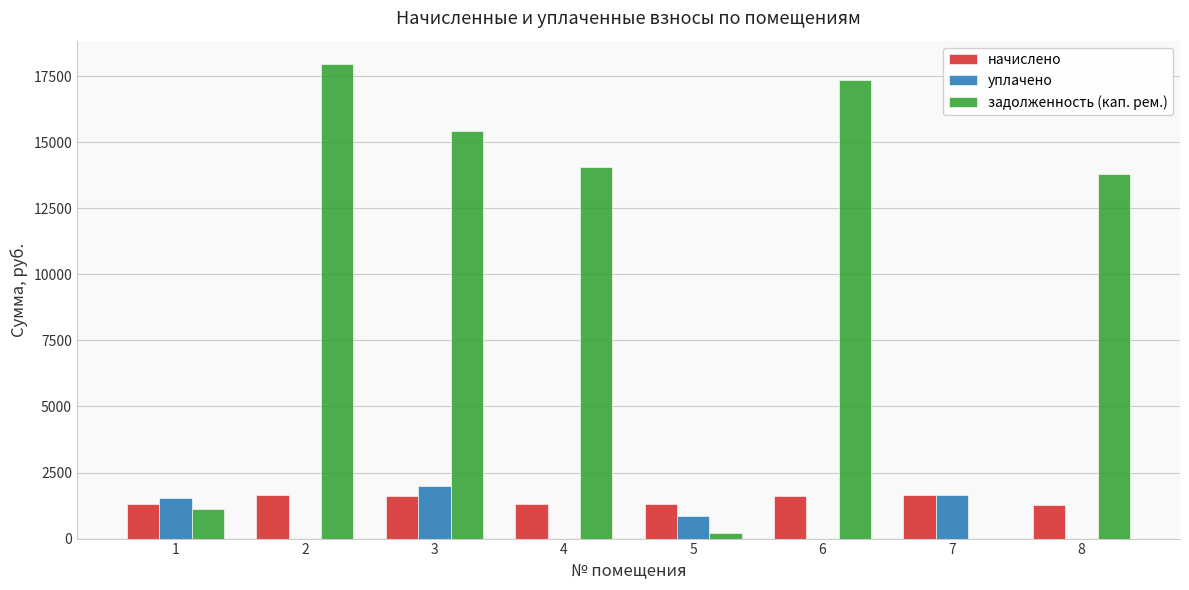

What is the maximum value for начислено?

1651.3